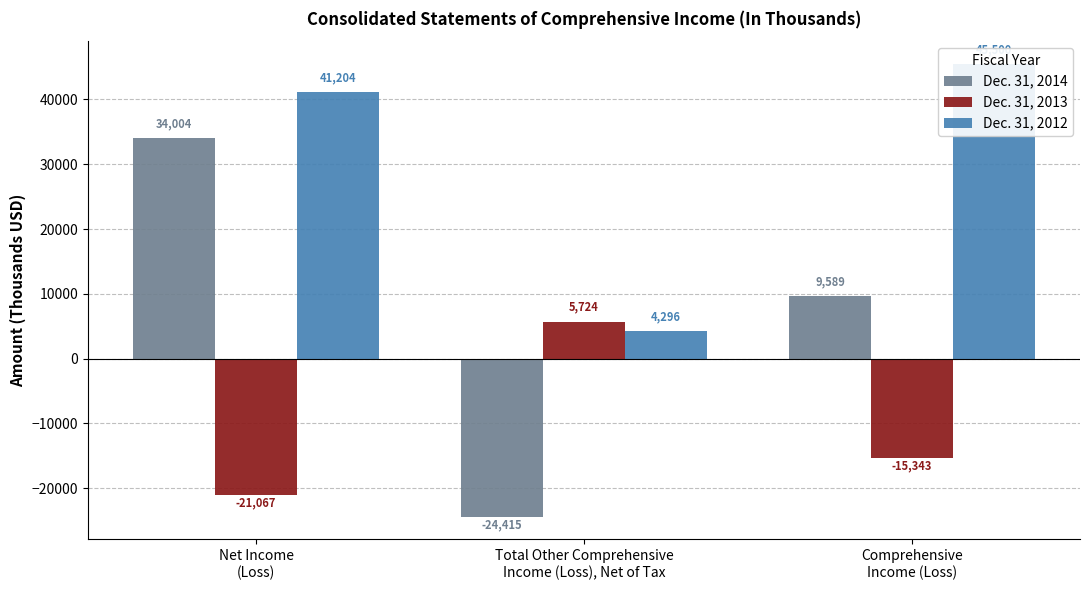

Rank the series by their maximum value, from highest to lowest.

Dec. 31, 2012, Dec. 31, 2014, Dec. 31, 2013